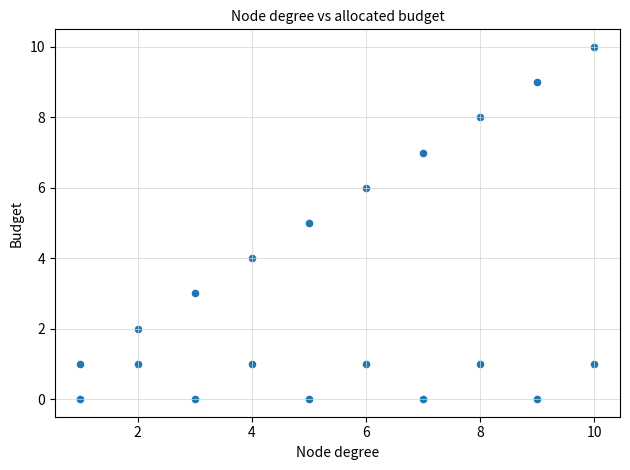

What is the range of X values (max minus min)?

9